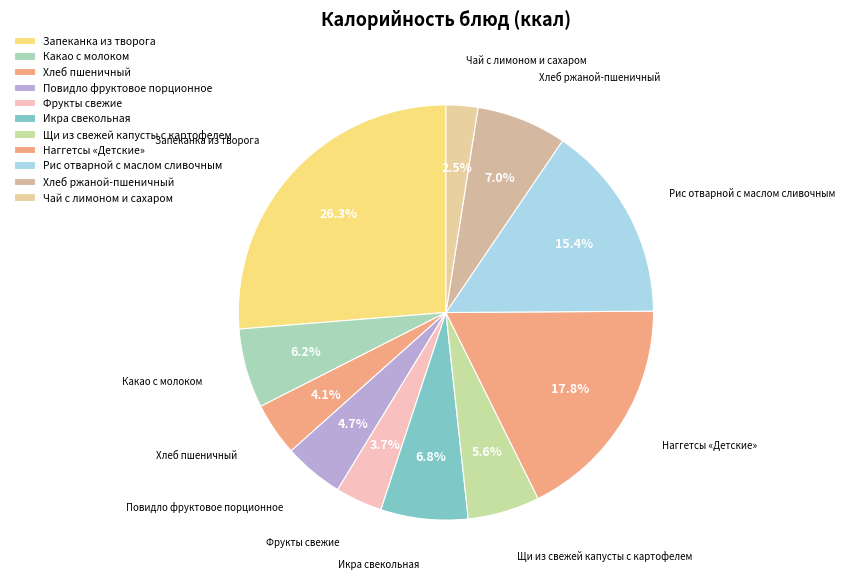

To the nearest percent, what is the difference between the Рис отварной с маслом сливочным and Хлеб пшеничный slice percentages?

11%